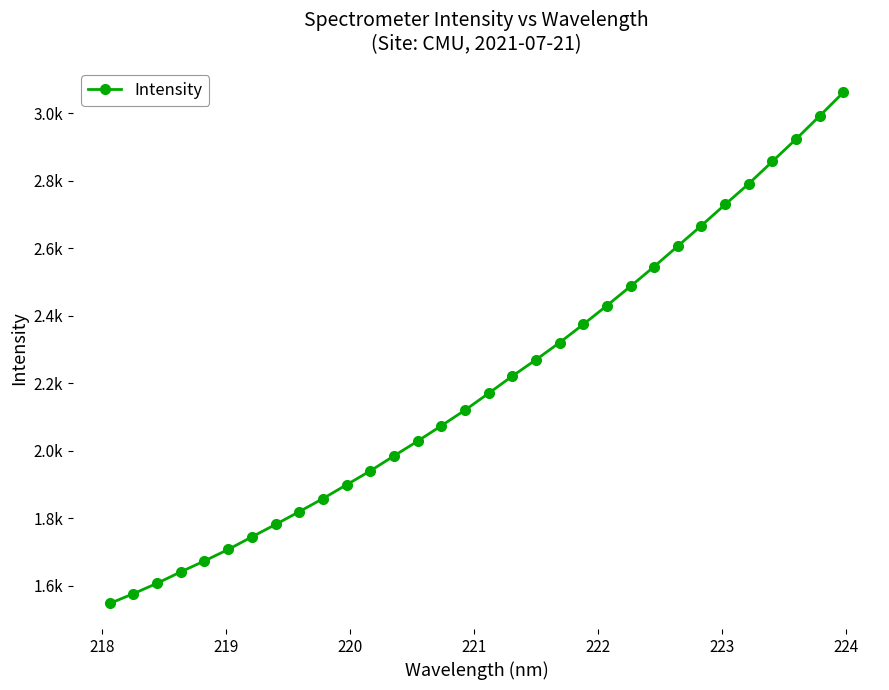

Is this an area chart (filled region under the line)?

No